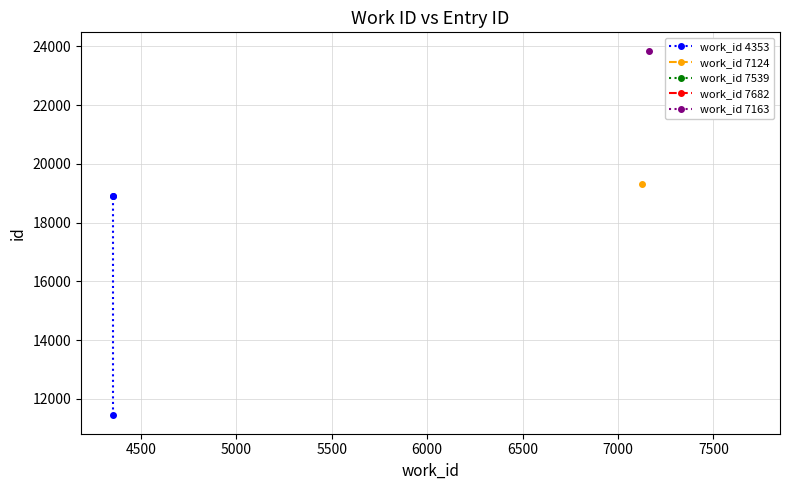

The work_id 4353 series shows 5819 at 5000. True or false?

False